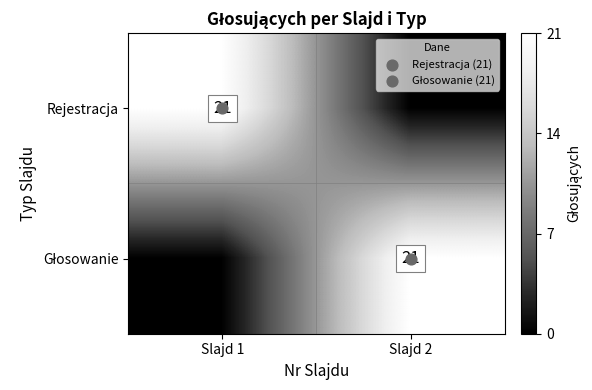

Is it true that Rejestracja equals 0 at Slajd 2?

True